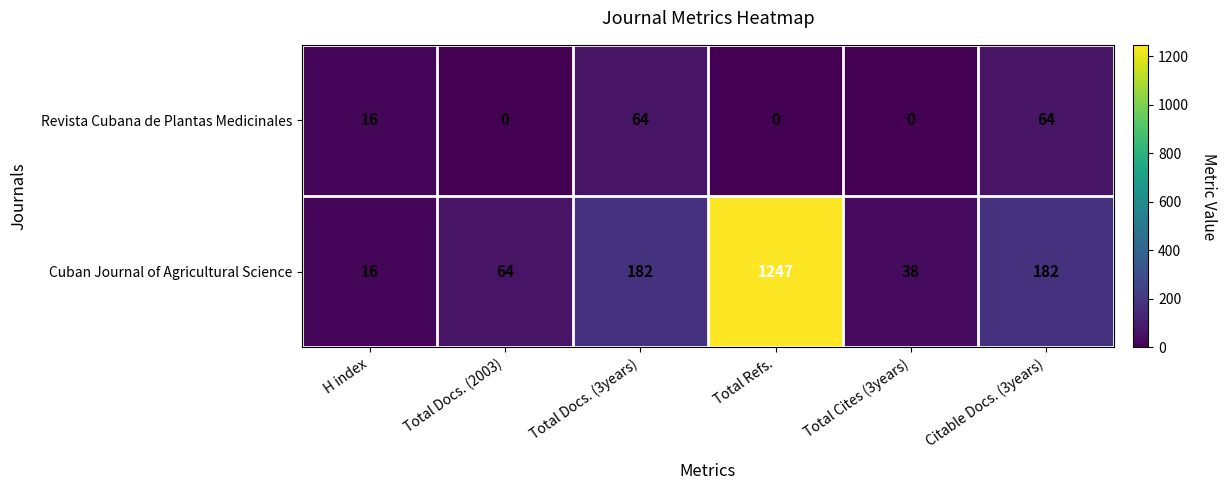

Reading left to right, transcribe all the data shown in this chart.

Revista Cubana de Plantas Medicinales: H index=16	Total Docs. (2003)=0	Total Docs. (3years)=64	Total Refs.=0	Total Cites (3years)=0	Citable Docs. (3years)=64
Cuban Journal of Agricultural Science: H index=16	Total Docs. (2003)=64	Total Docs. (3years)=182	Total Refs.=1247	Total Cites (3years)=38	Citable Docs. (3years)=182